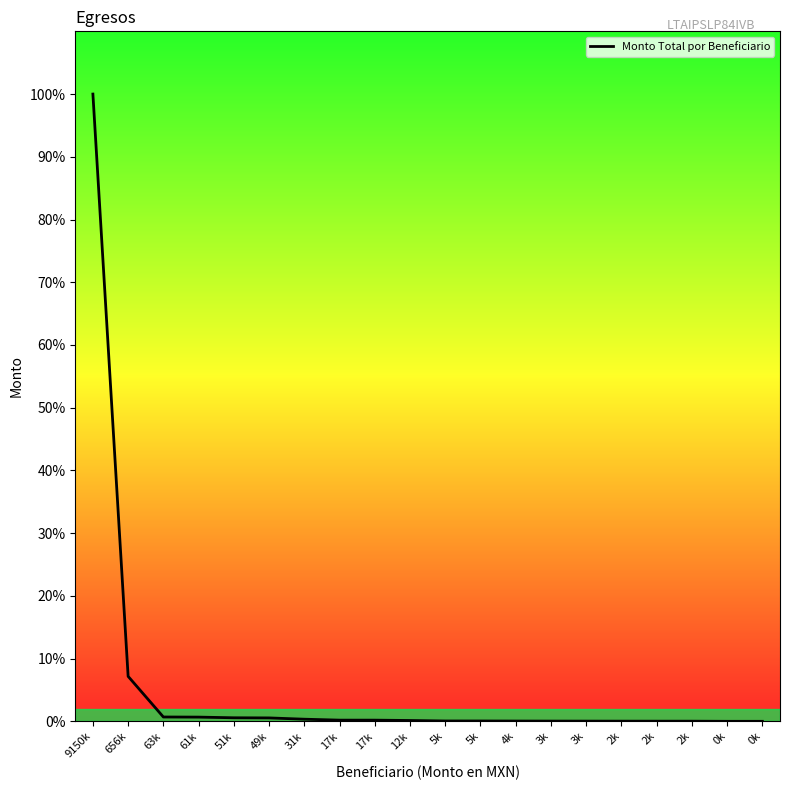

What is the label of the 6th point from the right?

3k